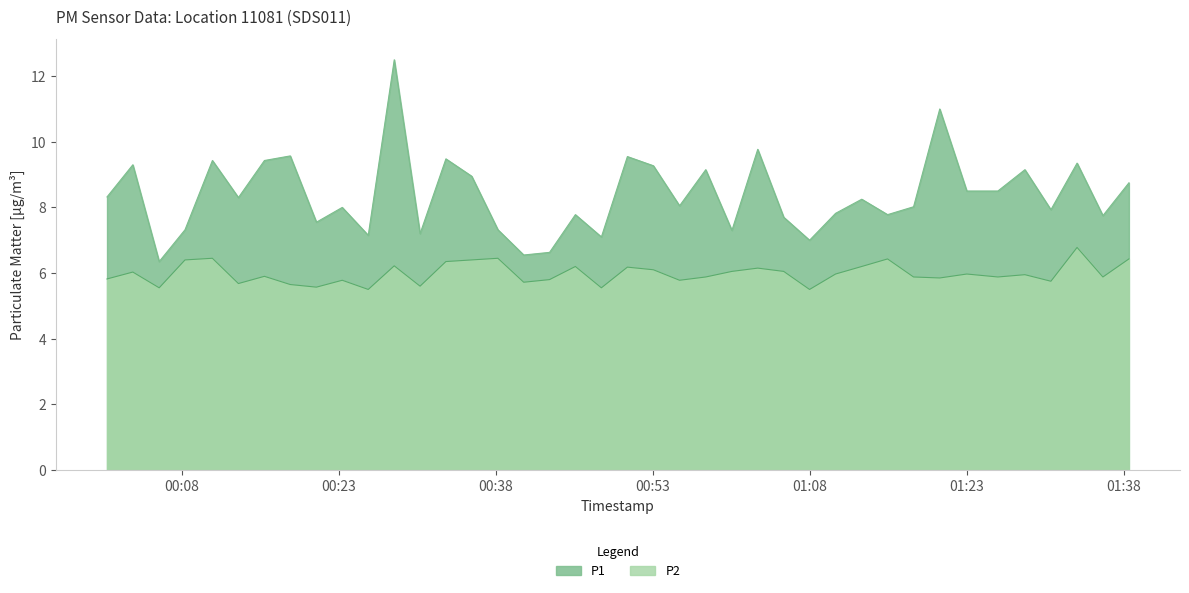

True or false: P2 and P1 intersect in this chart.

False